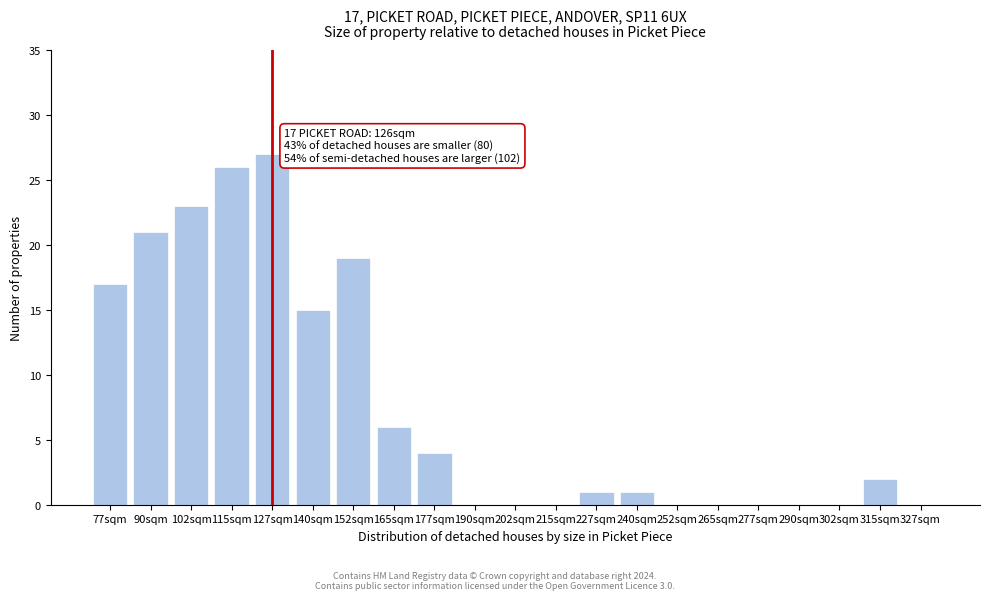

Reading left to right, transcribe all the data shown in this chart.

77sqm=17	90sqm=21	102sqm=23	115sqm=26	127sqm=27	140sqm=15	152sqm=19	165sqm=6	177sqm=4	190sqm=0	202sqm=0	215sqm=0	227sqm=1	240sqm=1	252sqm=0	265sqm=0	277sqm=0	290sqm=0	302sqm=0	315sqm=2	327sqm=0